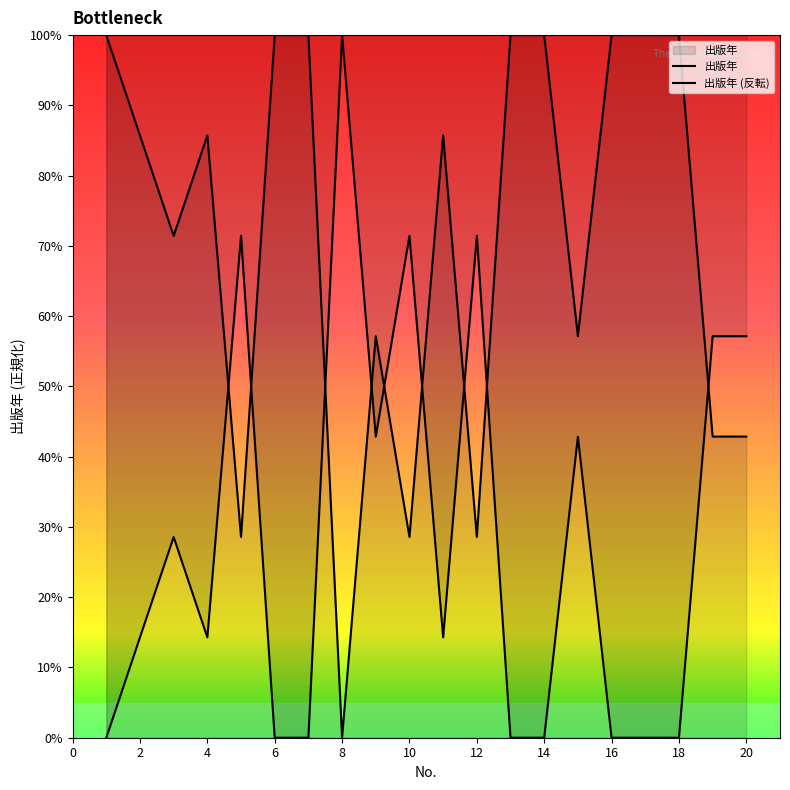

What is the average value?

70.7